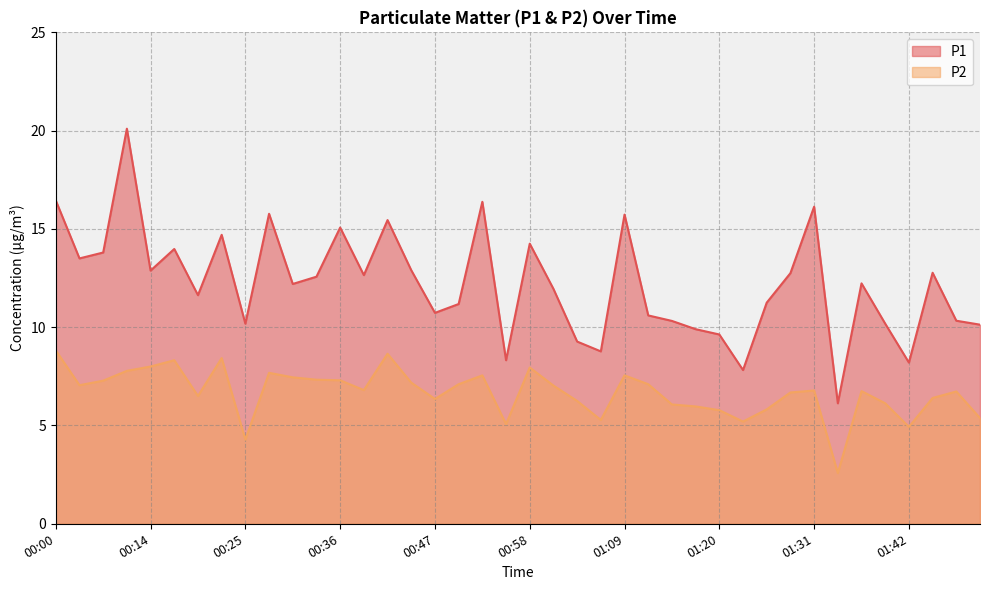

How many lines are shown in the chart?

2